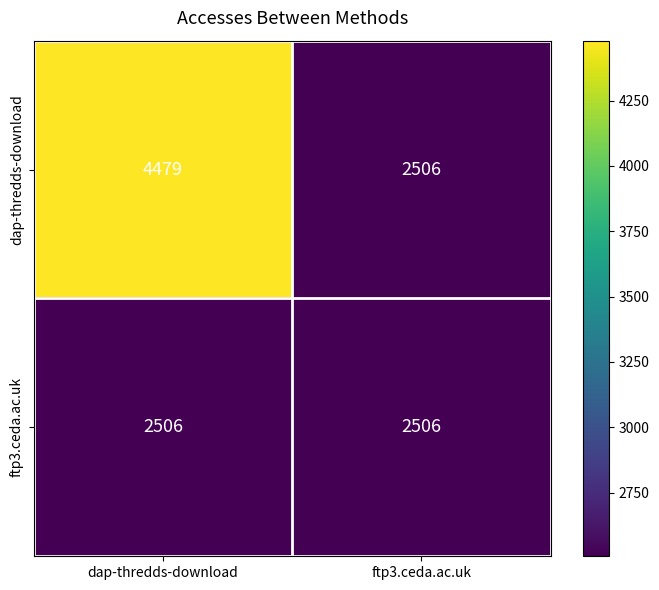

Rank the series by their average value, from highest to lowest.

dap-thredds-download, ftp3.ceda.ac.uk